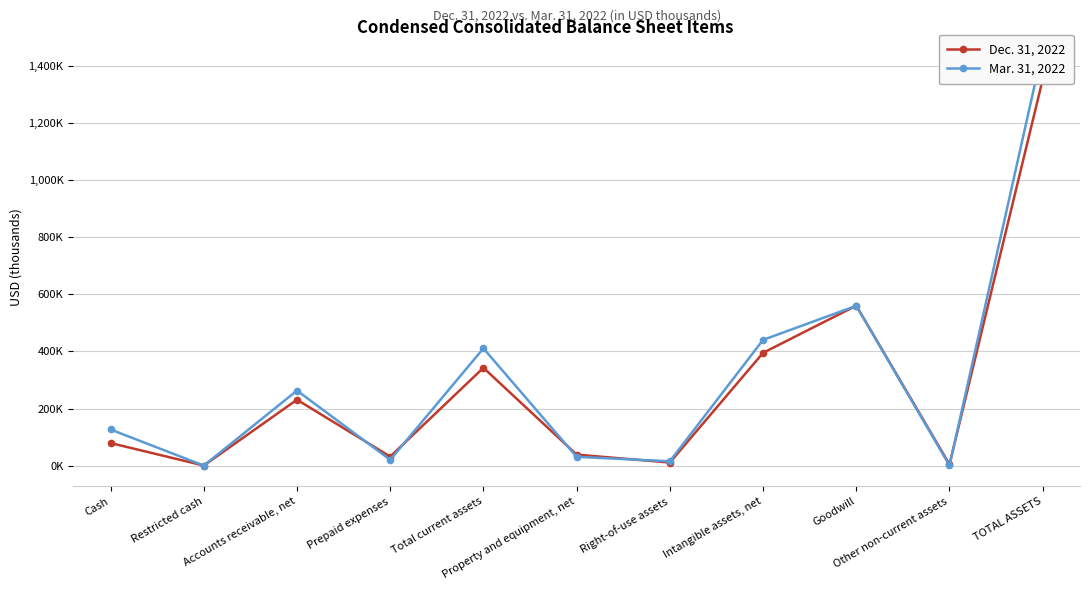

Is the value of Mar. 31, 2022 at Other non-current assets greater than the value of Dec. 31, 2022 at Accounts receivable, net?

No